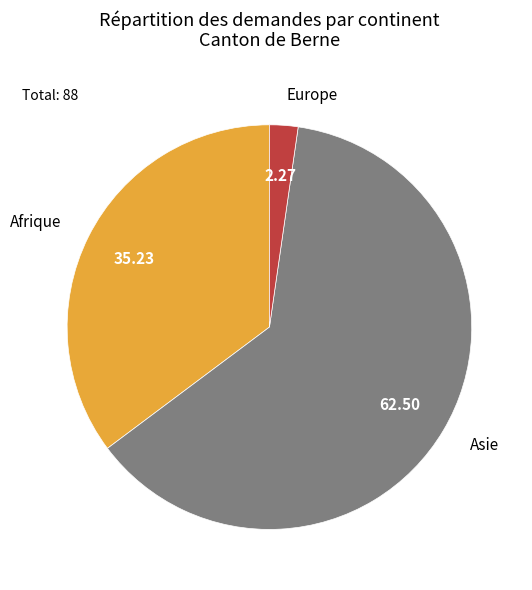

Is there a majority slice in this chart?

Yes